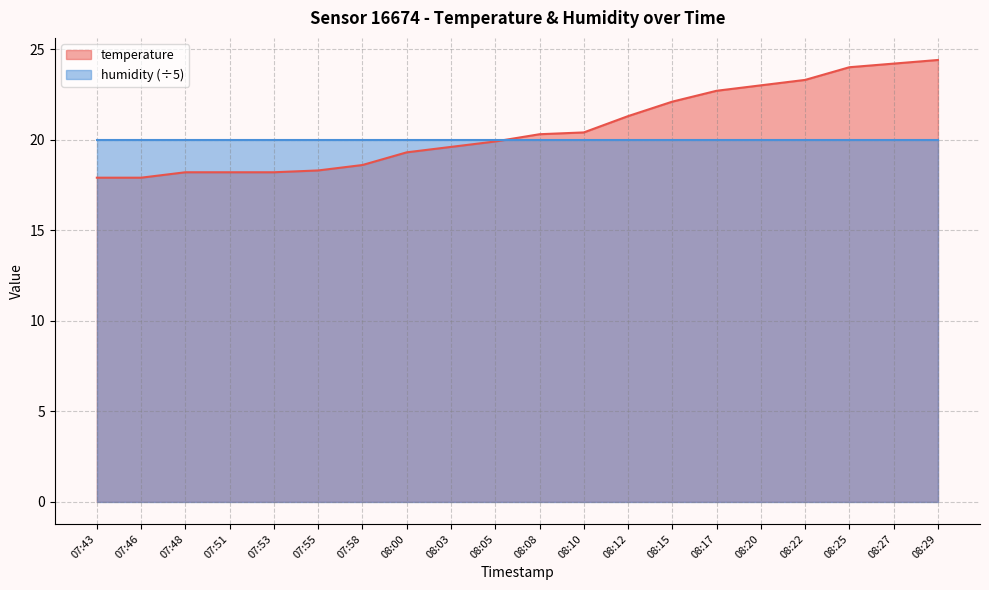

What is the change in value from 07:43 to 08:12?

+3.4